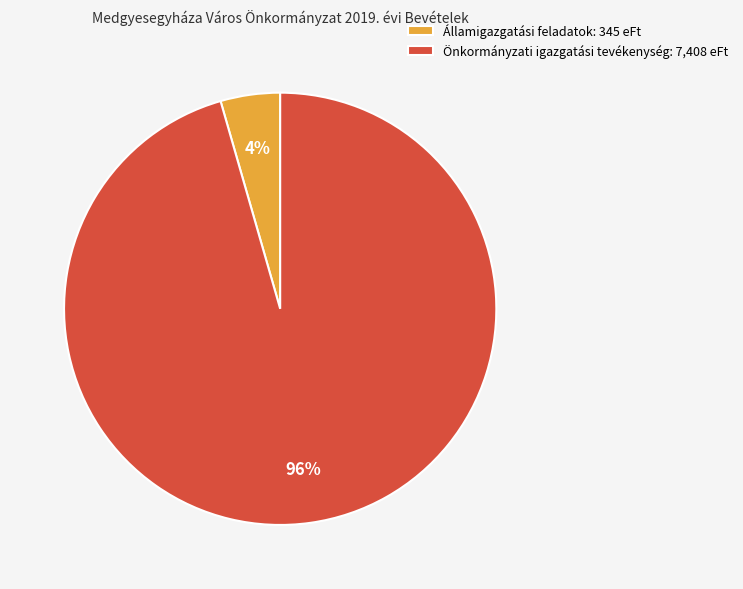

How many segments does this pie chart have?

2